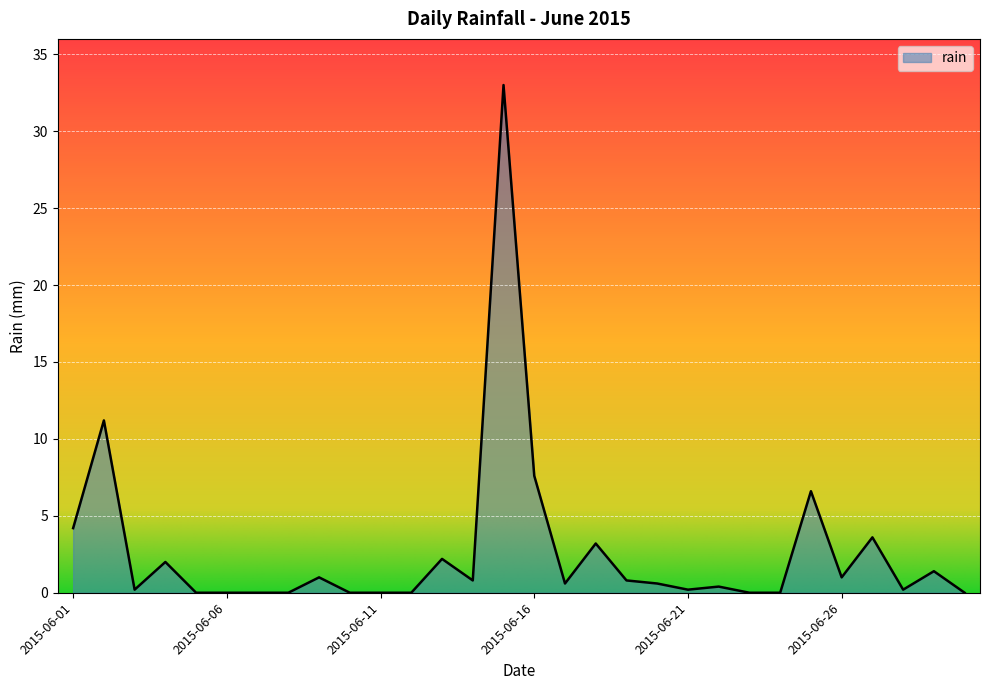

Does the chart have visible grid lines?

Yes